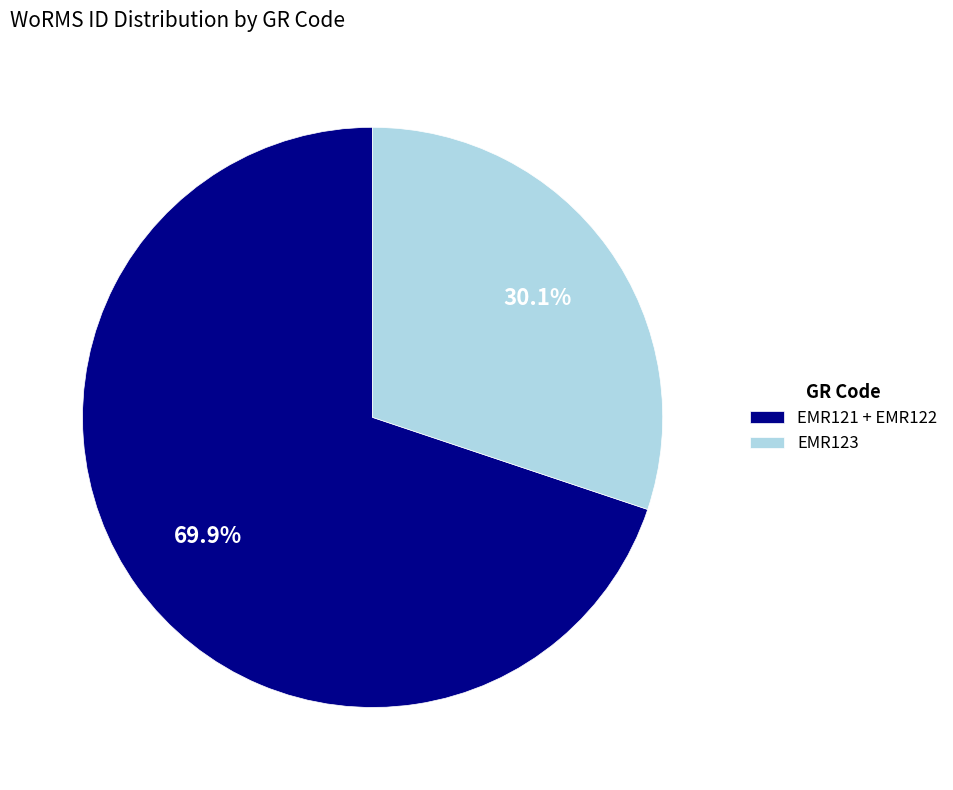

How many slices are in this pie chart?

2